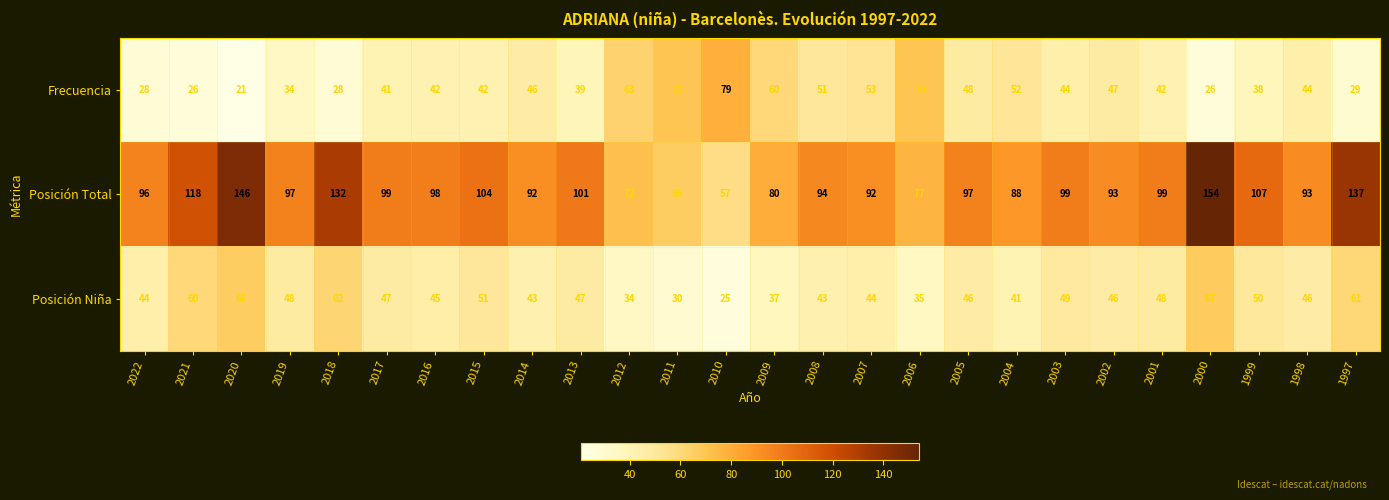

What is the total value across all series at 2014?

181